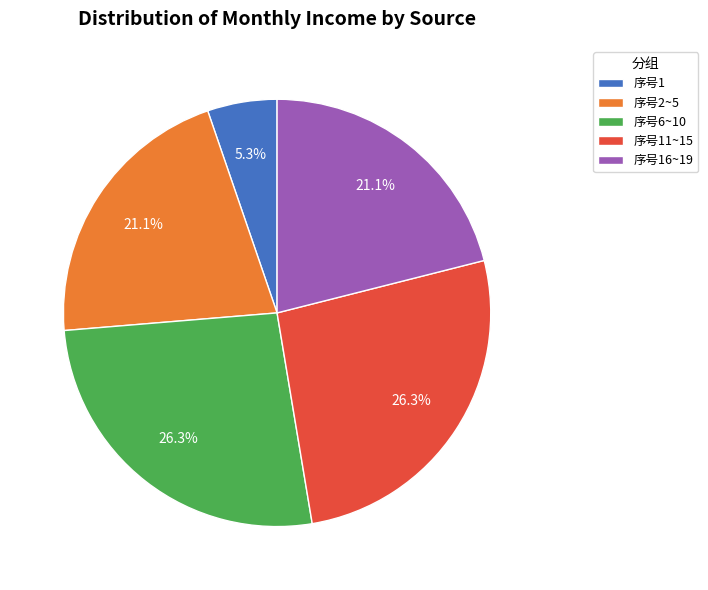

How many segments does this pie chart have?

5